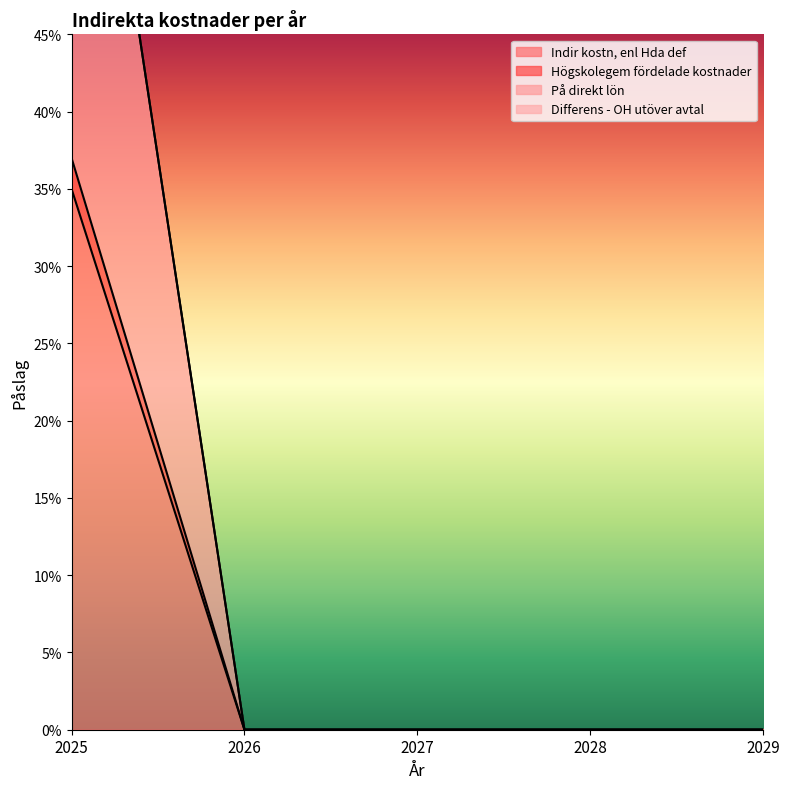

True or false: På direkt lön has a value of 0.0 at 2026.

True